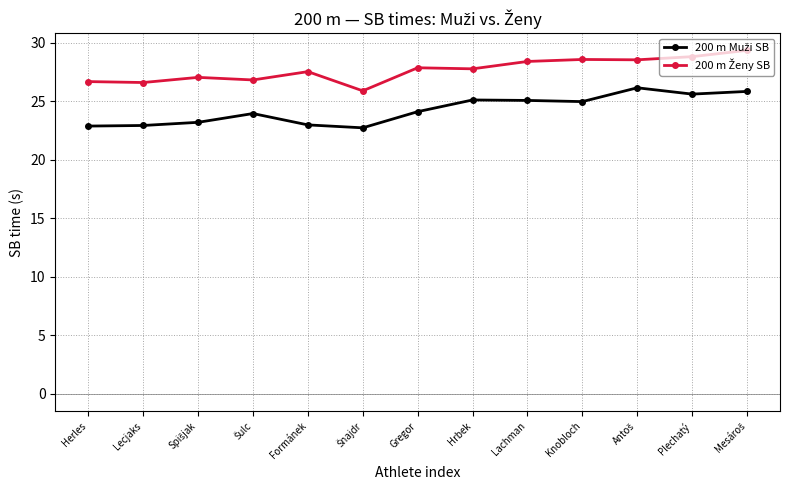

What position from the left is Lachman?

9